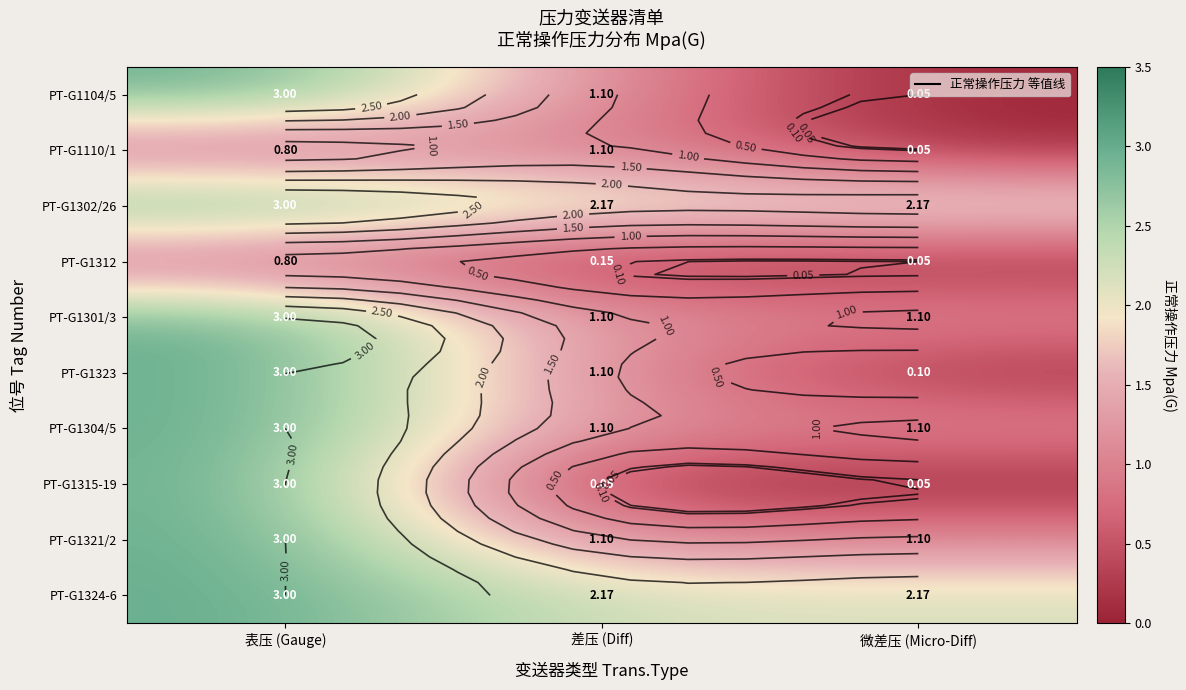

What is the sum of the PT-G1302/26 values at 差压 (Diff) and 微差压 (Micro-Diff)?

4.3